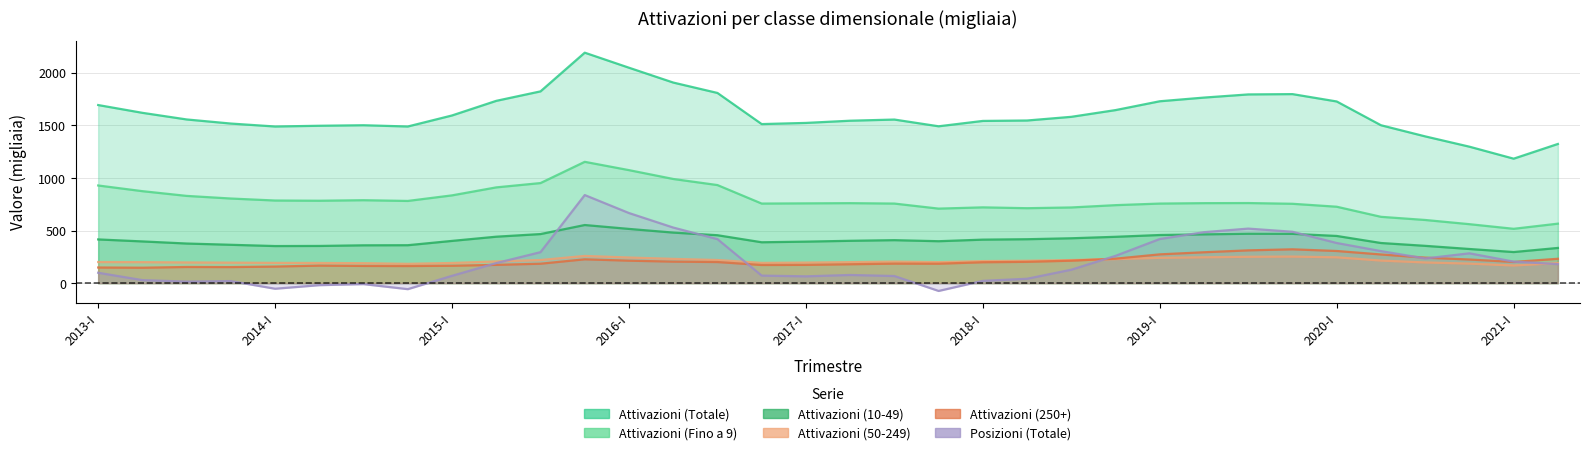

At how many categories does at least one series exceed 1508?

24